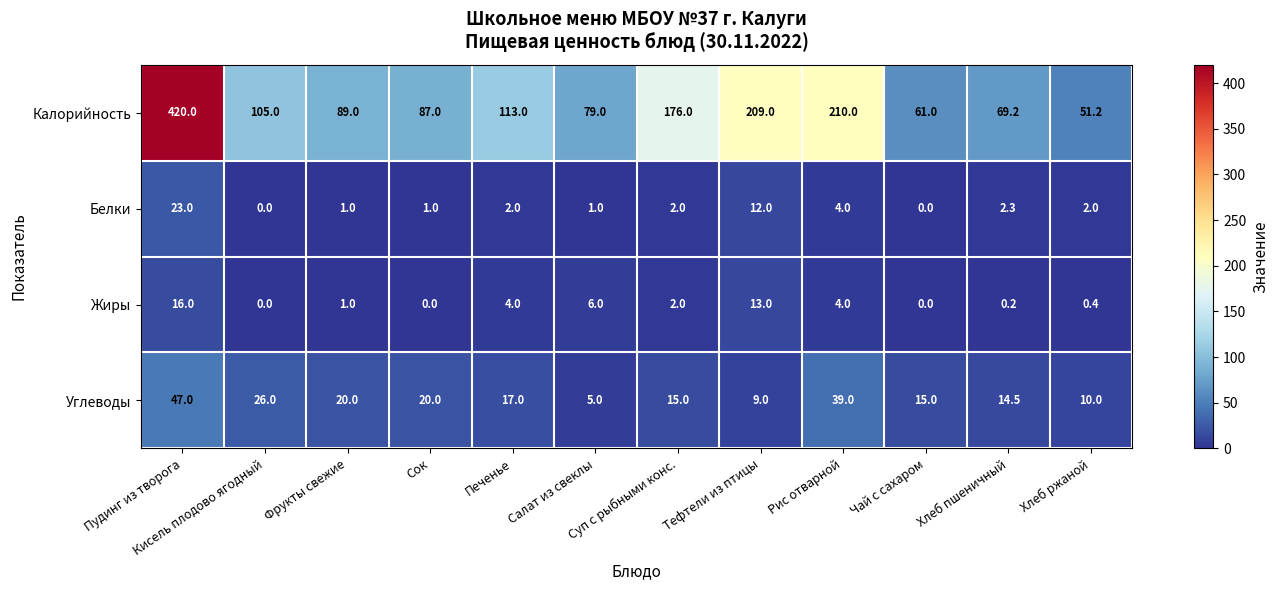

What is the total value across all series at Рис отварной?

257.0